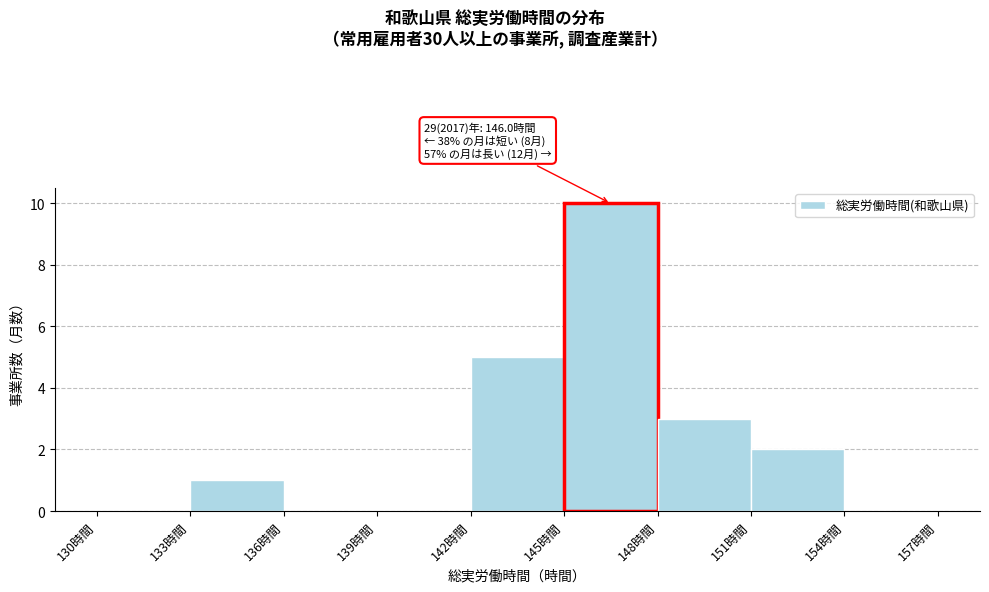

Over which range of the x-axis is the bar tallest?

145 to 148